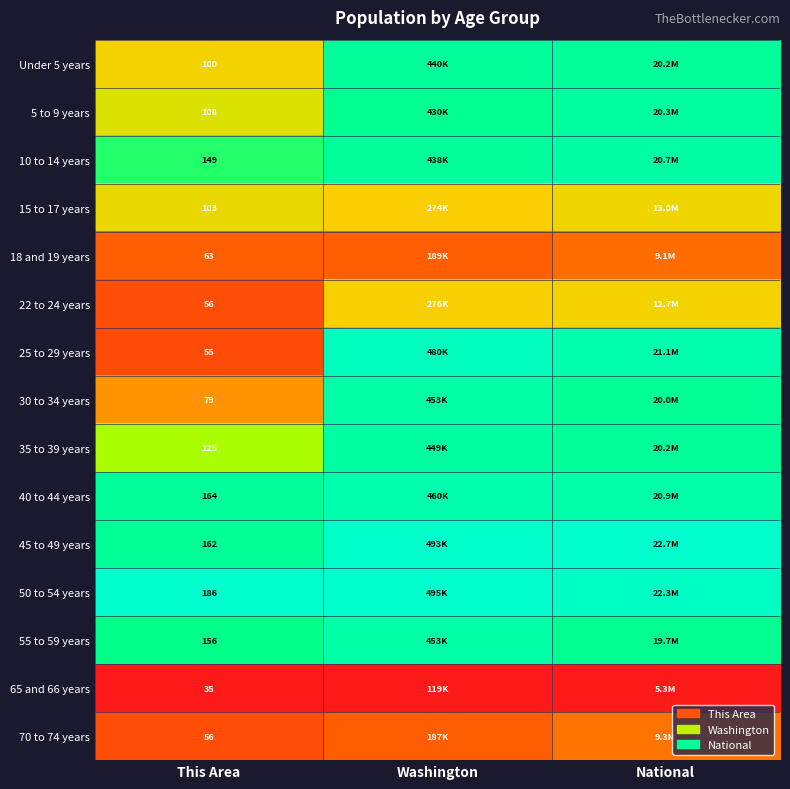

At how many categories does at least one series exceed 0?

3